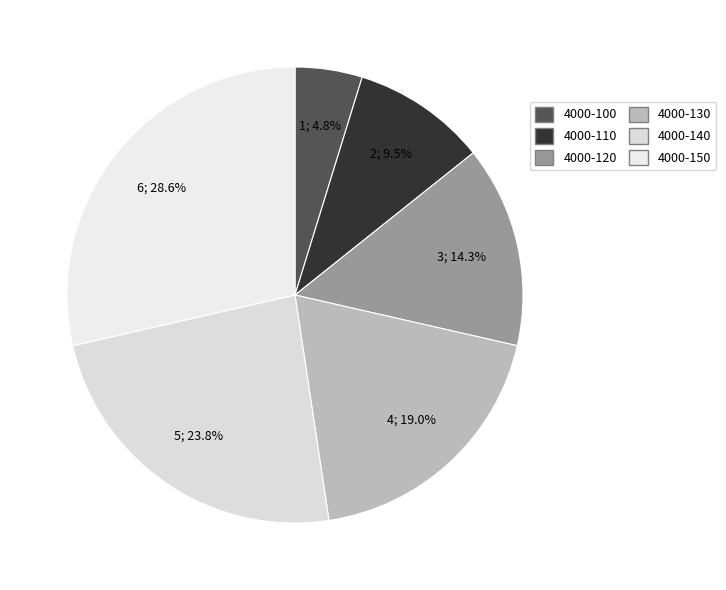

Which category has the smallest portion of the pie?

4000-100